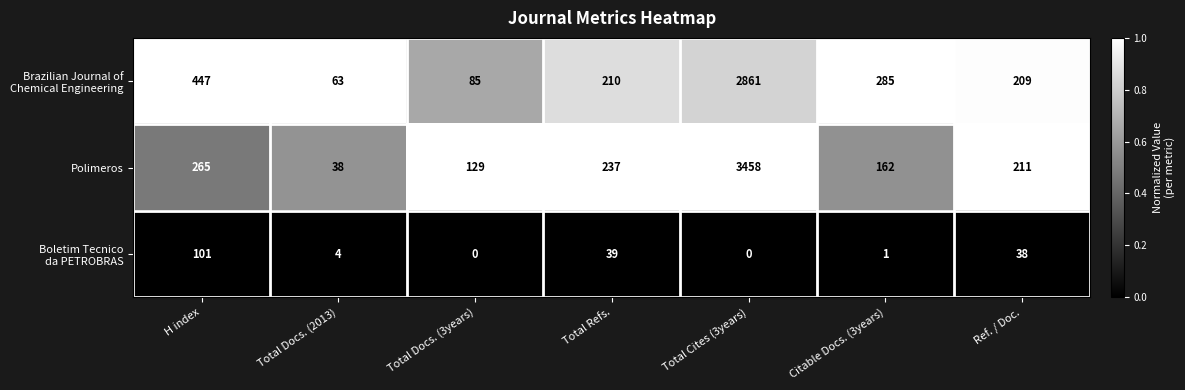

At which label is Polimeros closest to 1748?

H index